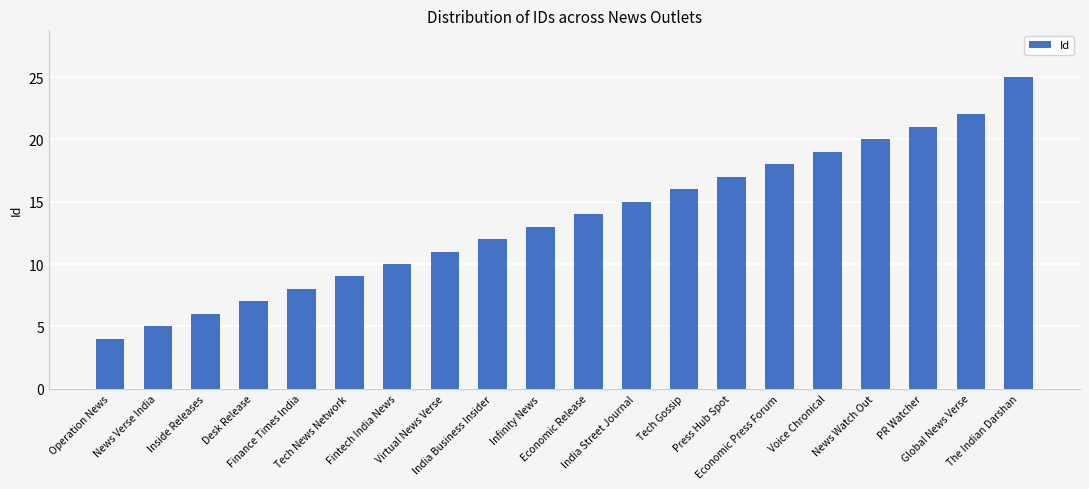

What is the label of the 8th bar from the right?

Tech Gossip